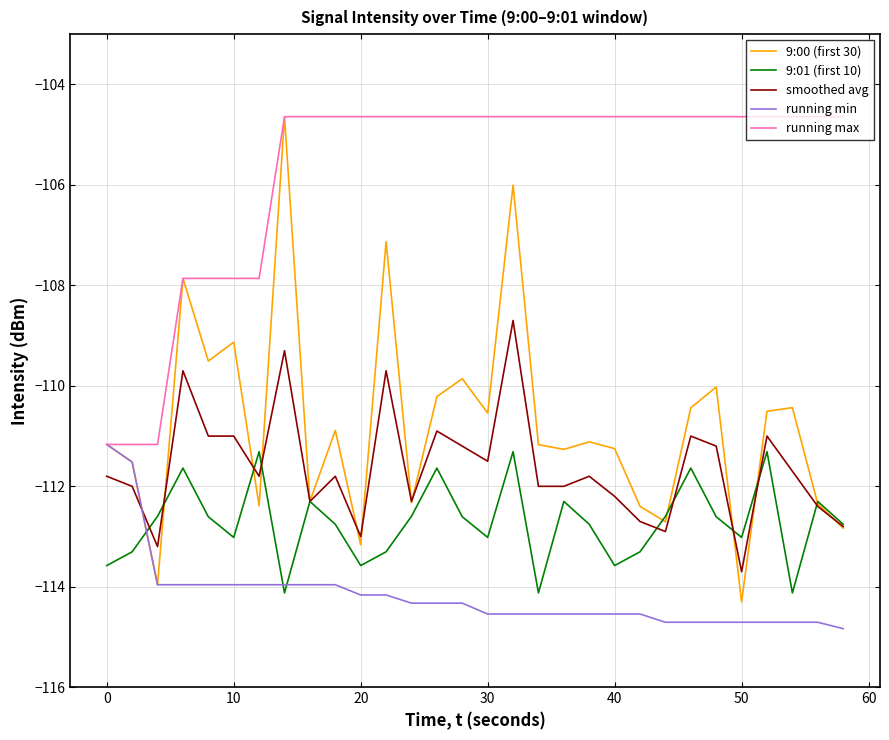

What are all the series names shown in the legend?

9:00 (first 30), 9:01 (first 10), smoothed avg, running min, running max